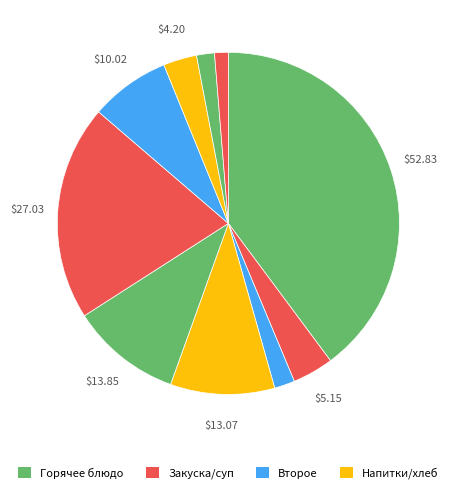

Count the number of slices in the pie.

10